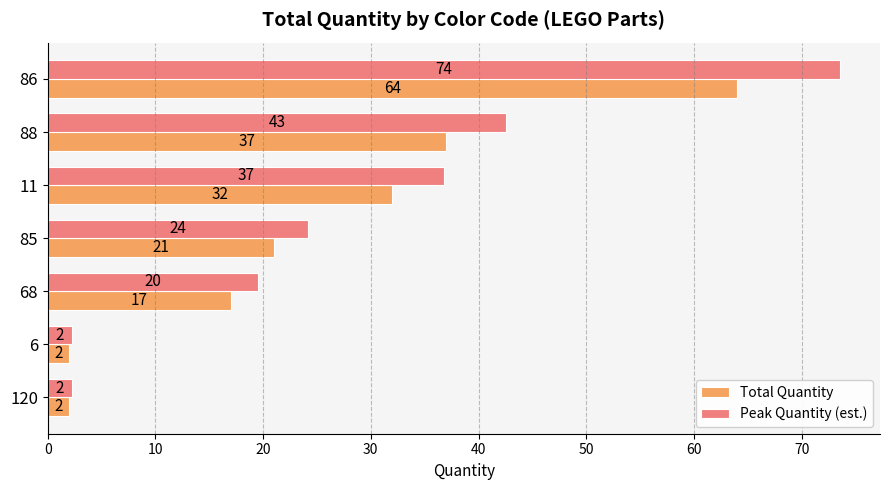

Is it true that Total Quantity equals 37.0 at 88?

True